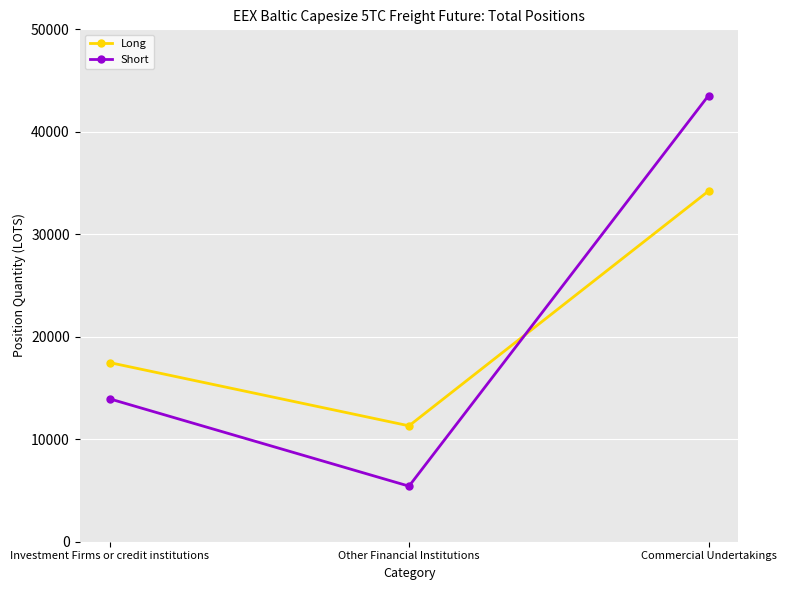

What is the maximum value for Short?

43539.7